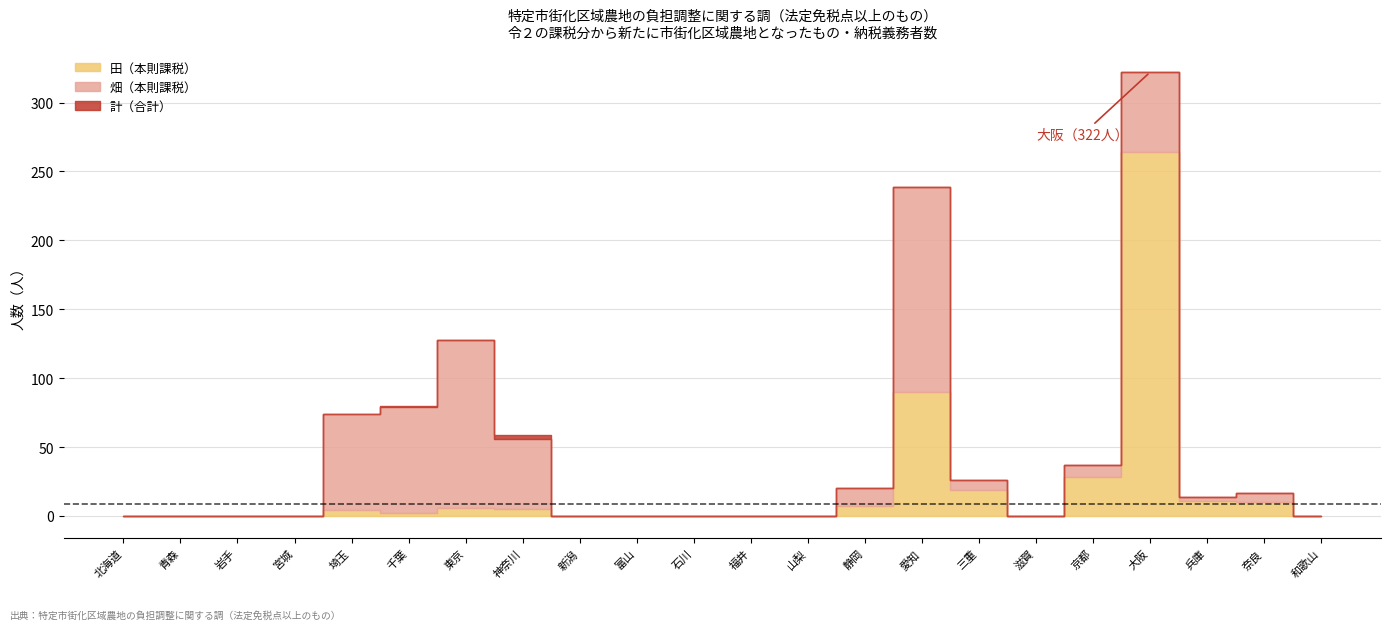

Where is the first local maximum for 田（本則課税）?

埼玉